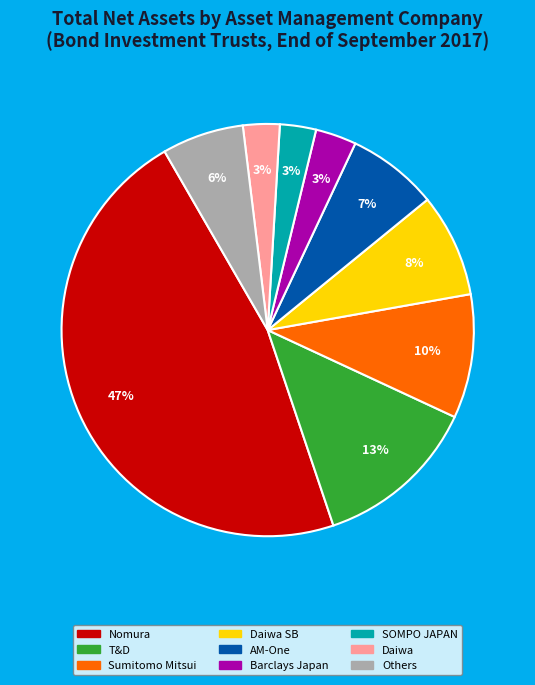

To the nearest percent, what is the average slice percentage?

11%